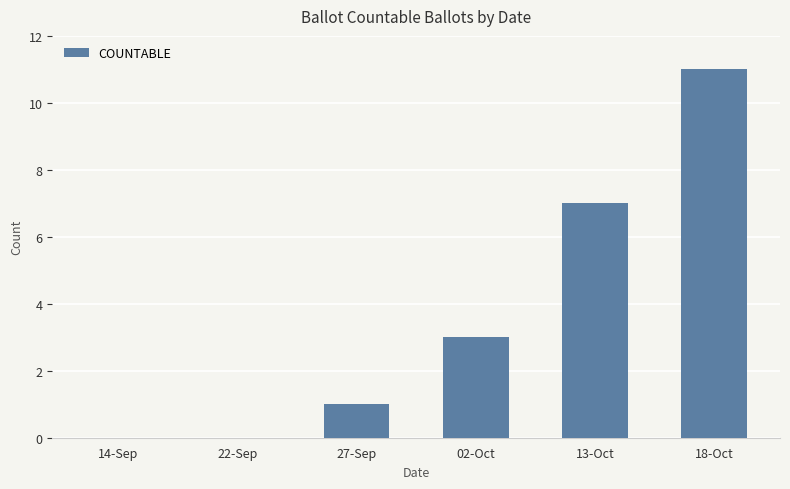

What is the change in value from 02-Oct to 13-Oct?

+4